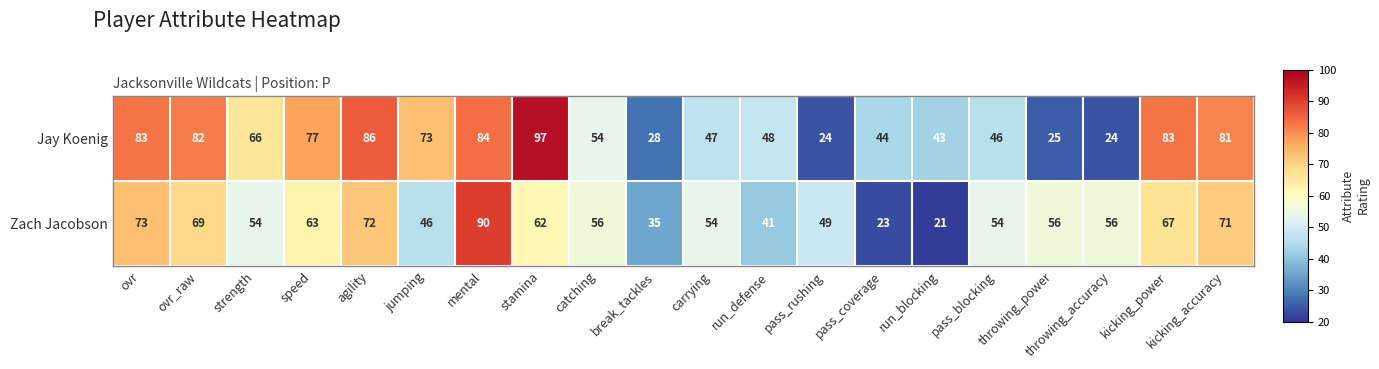

How many categories are shown in the chart?

20